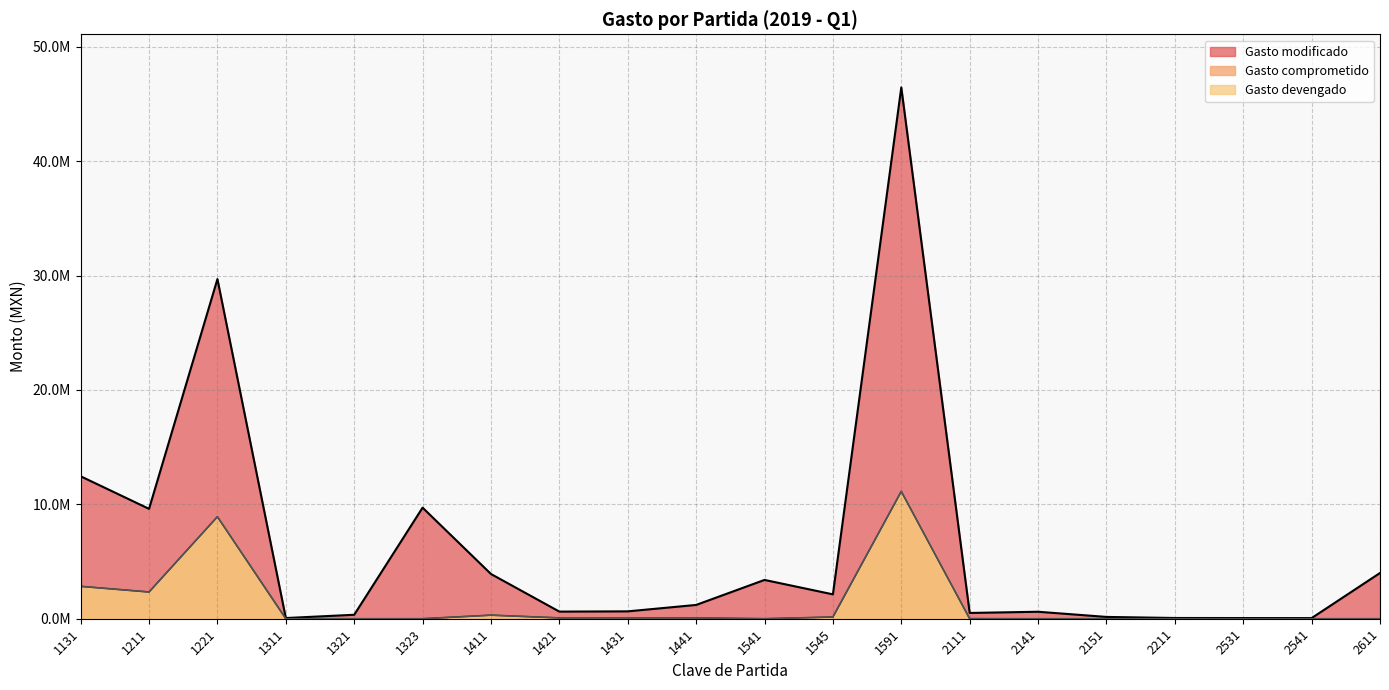

How many interior local peaks does the Gasto devengado series have?

4